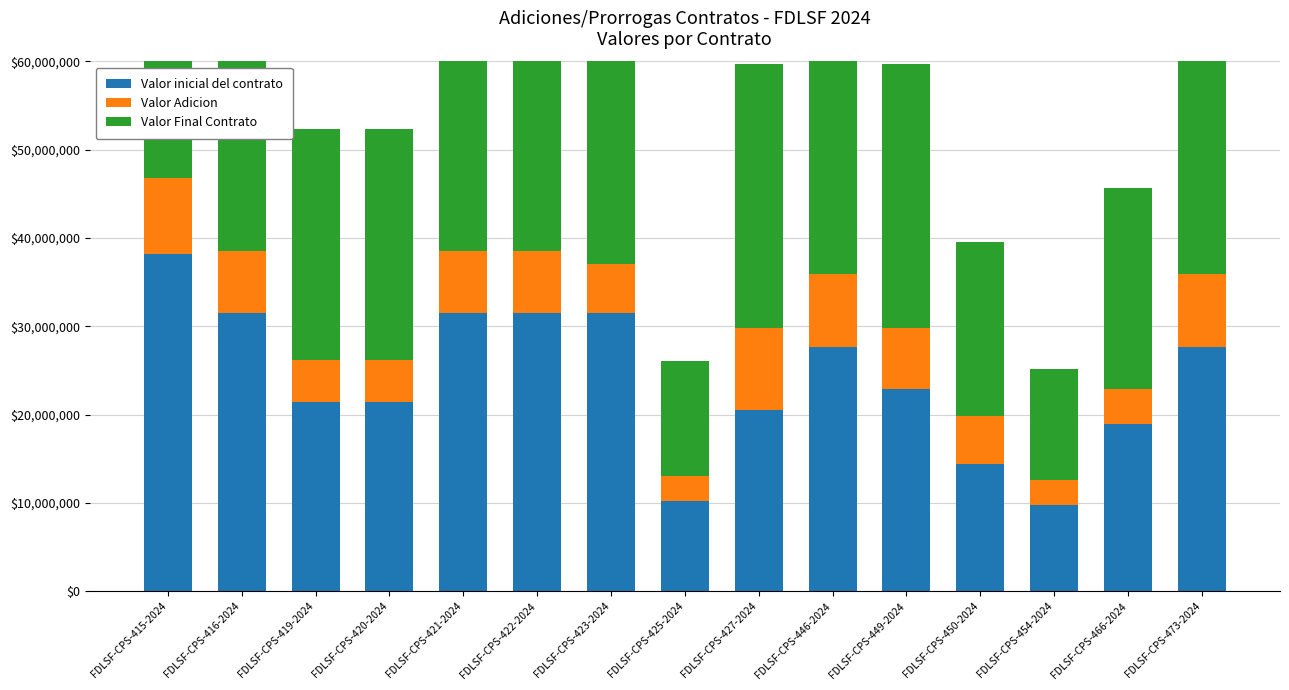

What is the sum of the Valor Final Contrato values at FDLSF-CPS-425-2024 and FDLSF-CPS-446-2024?

49033334